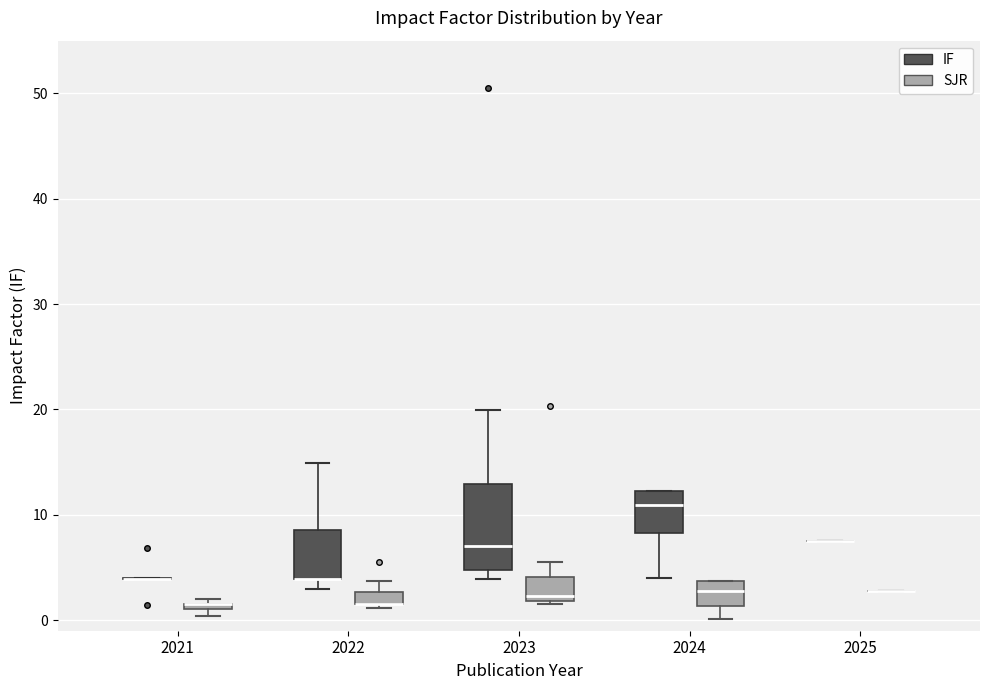

Comparing the boxes themselves (not the whiskers), which one is the tallest?

2023 (IF)